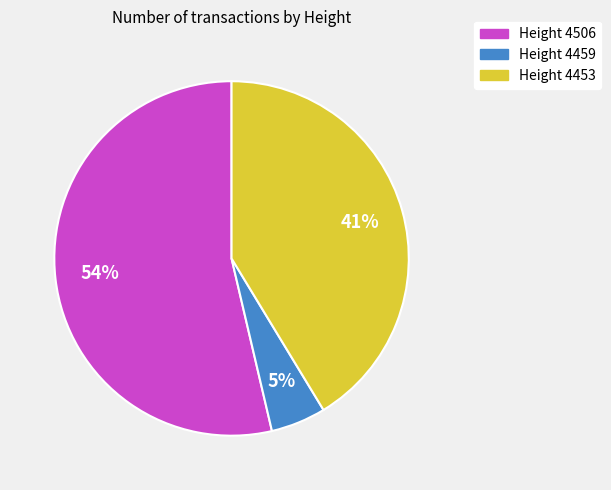

Count the number of slices in the pie.

3